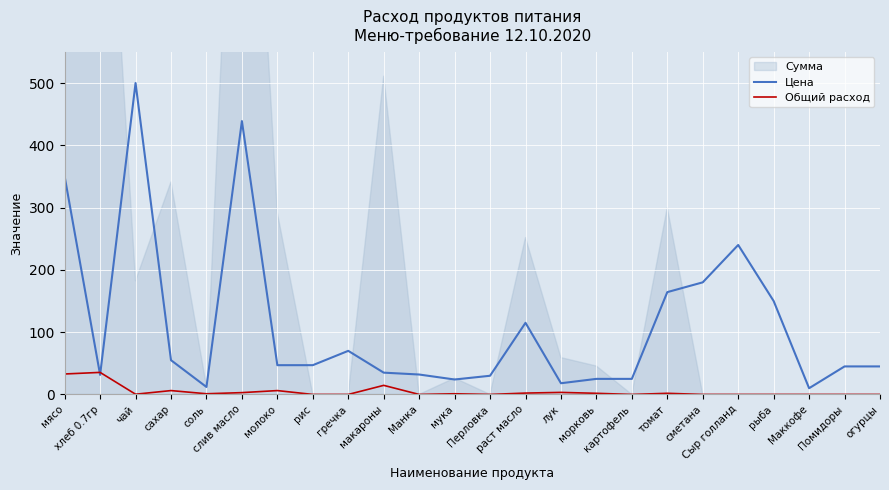

List the series in order of their overall mean, highest first.

Цена, Общий расход